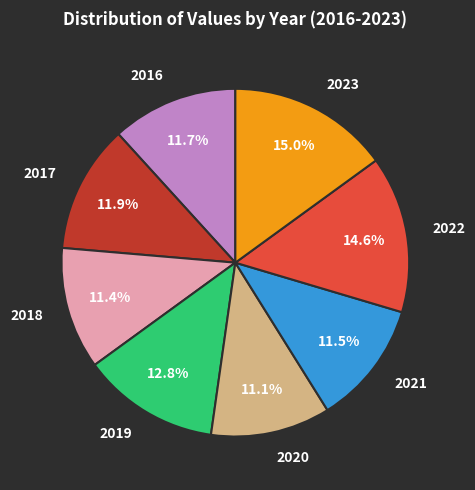

Count the number of slices in the pie.

8